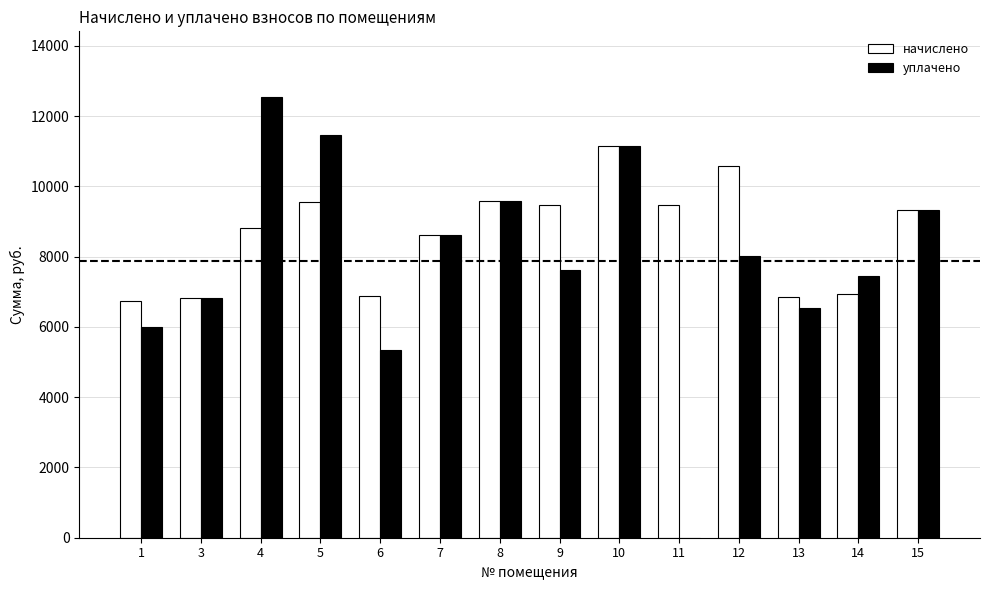

The value of начислено at 11 is 9469.4. True or false?

True